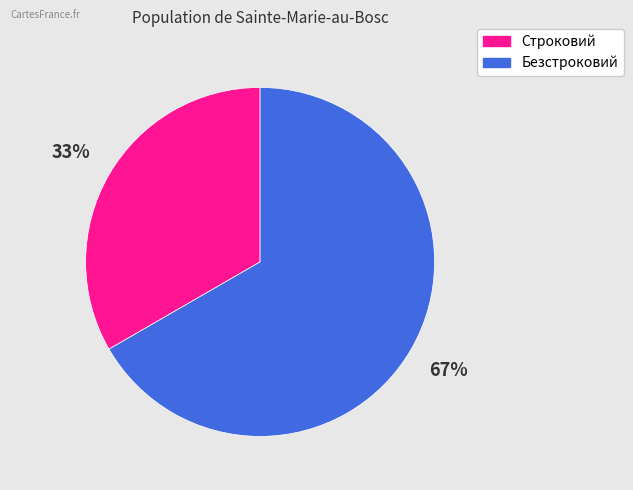

Which category has the smallest portion of the pie?

Строковий